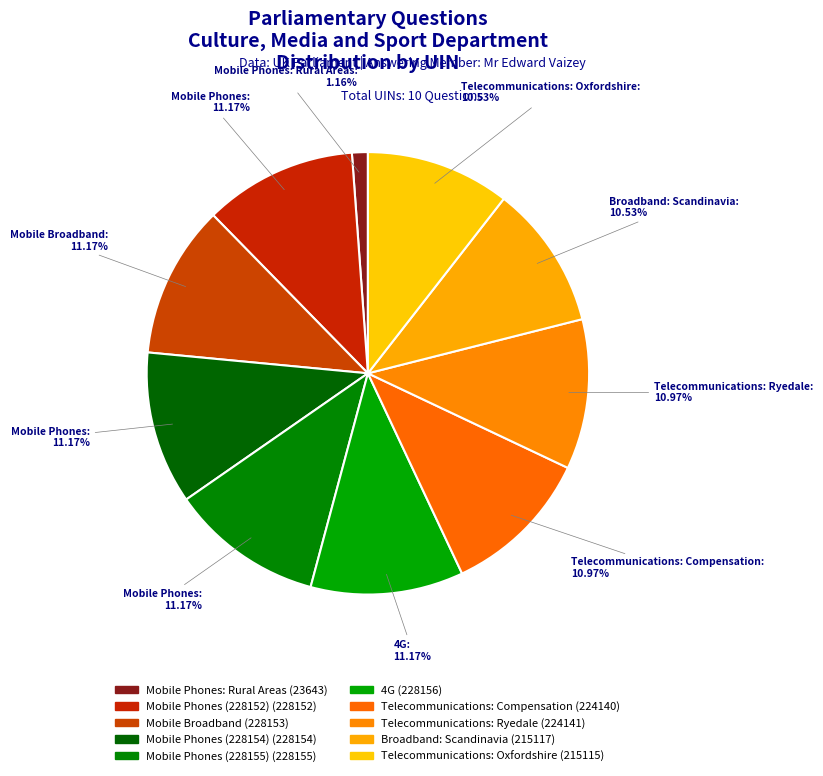

How many segments does this pie chart have?

10